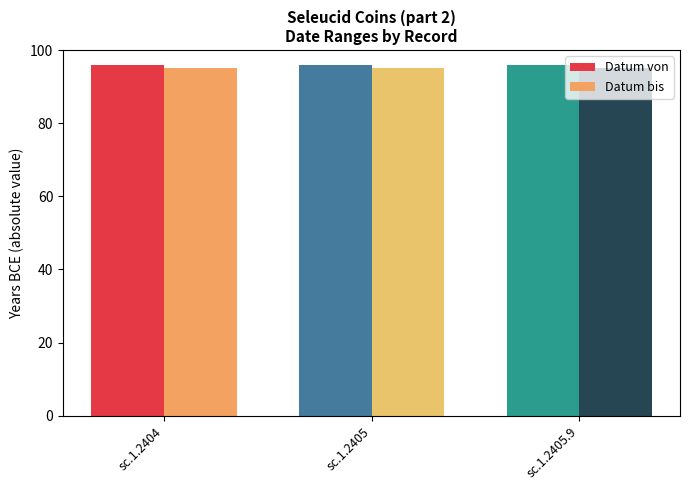

How many data points does each series have?

3